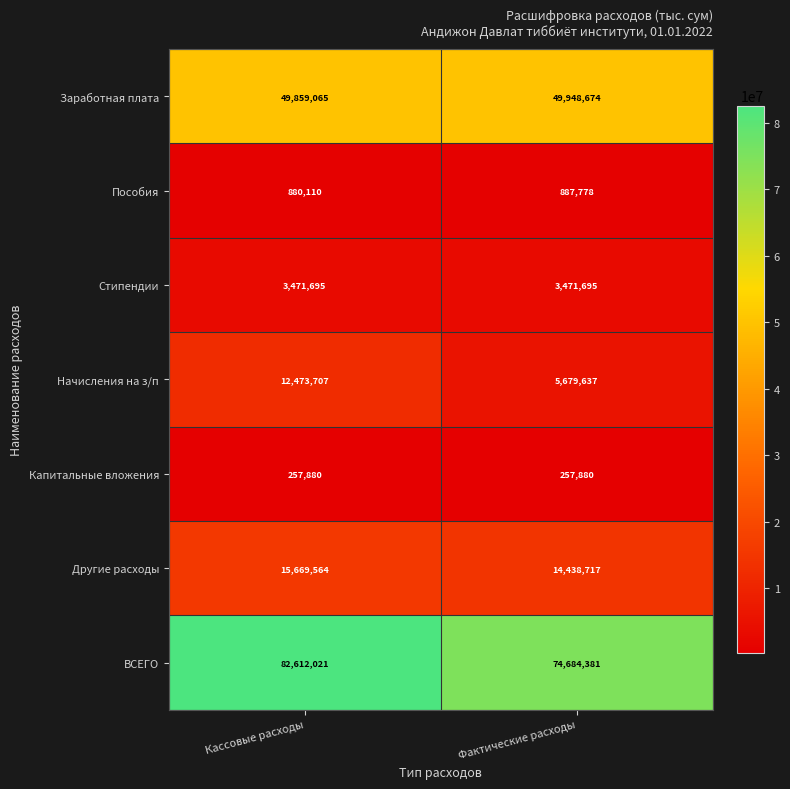

The ВСЕГО series shows 82612021 at Кассовые расходы. True or false?

True